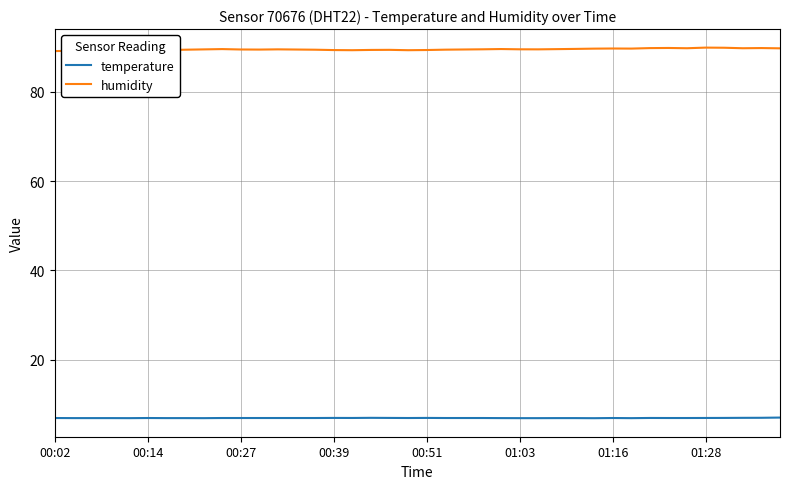

Rank the series by their maximum value, from lowest to highest.

temperature, humidity